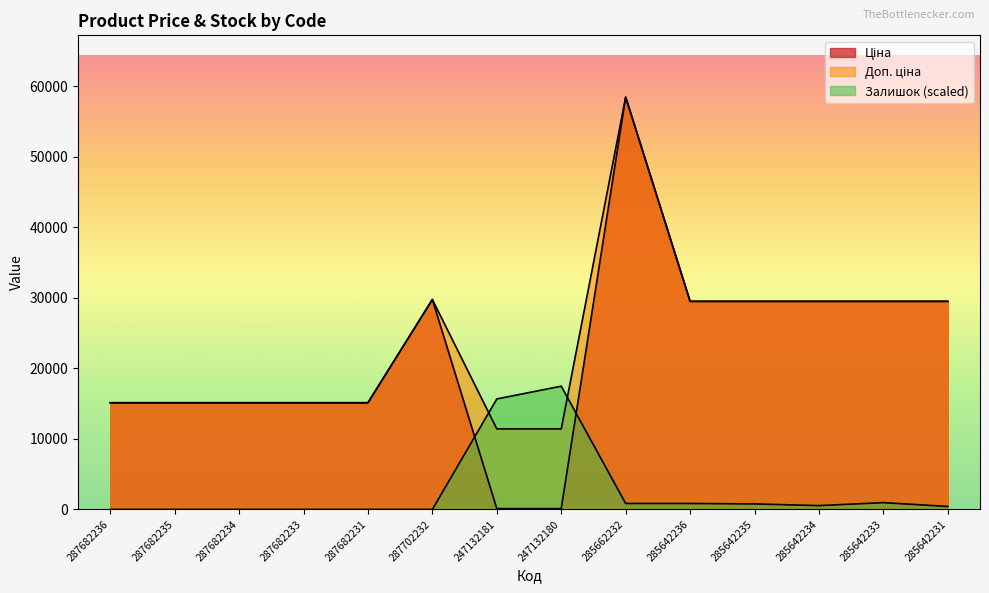

Reading left to right, list all the values displayed in this chart.

Ціна: 287682236=15120.0	287682235=15120.0	287682234=15120.0	287682233=15120.0	287682231=15120.0	287702232=29747.2	247132181=114.1	247132180=114.1	285662232=58426.5	285642236=29491.5	285642235=29491.5	285642234=29491.5	285642233=29491.5	285642231=29491.5
Доп. ціна: 287682236=15120.0	287682235=15120.0	287682234=15120.0	287682233=15120.0	287682231=15120.0	287702232=29747.2	247132181=11410.0	247132180=11410.0	285662232=58426.5	285642236=29491.5	285642235=29491.5	285642234=29491.5	285642233=29491.5	285642231=29491.5
Залишок: 287682236=0.0	287682235=0.0	287682234=0.0	287682233=0.0	287682231=0.0	287702232=0.0	247132181=15660.7	247132180=17467.7	285662232=843.3	285642236=843.3	285642235=783.0	285642234=542.1	285642233=963.7	285642231=421.6